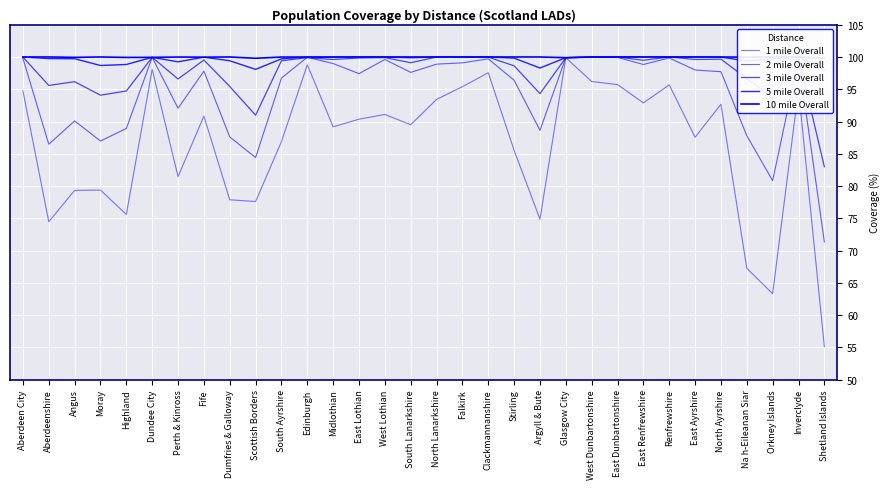

True or false: 3 mile Overall and 10 mile Overall intersect in this chart.

False